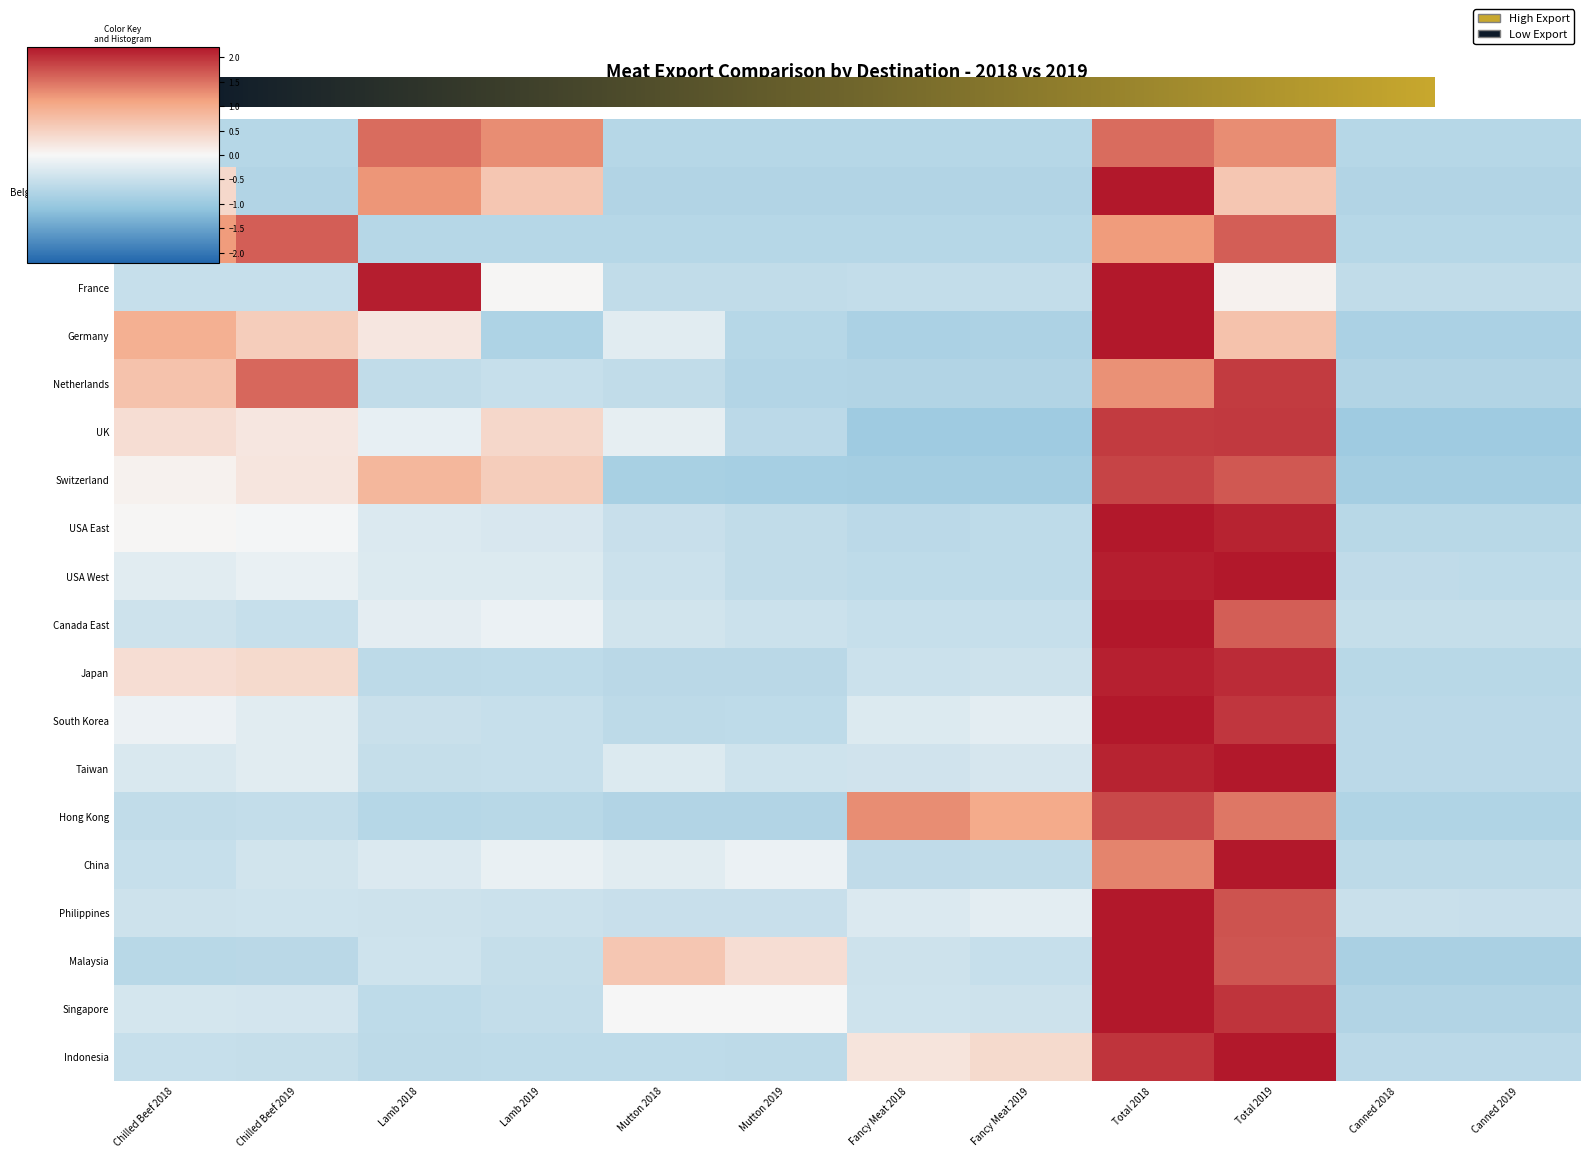

What is the maximum value for Indonesia?

2.2